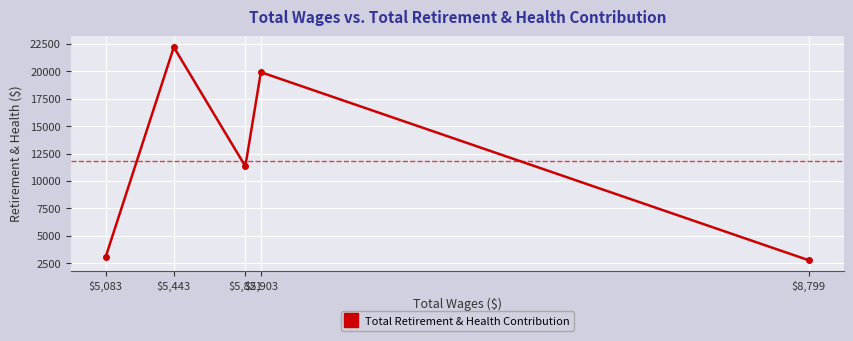

How many interior local peaks (higher than both neighbors) does the data have?

2